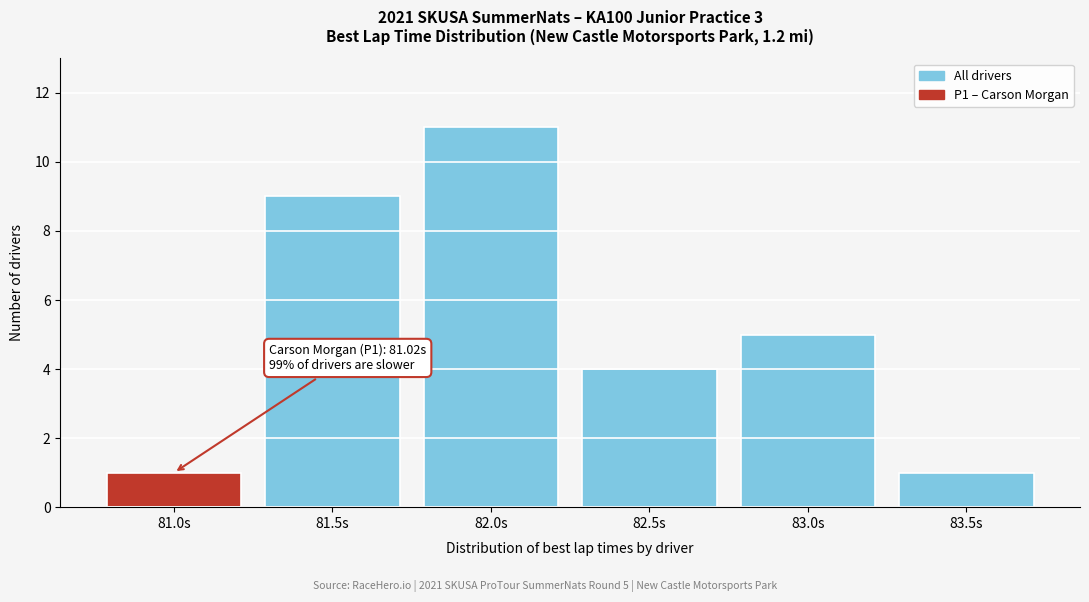

Reading left to right, list all the values displayed in this chart.

1	9	11	4	5	1